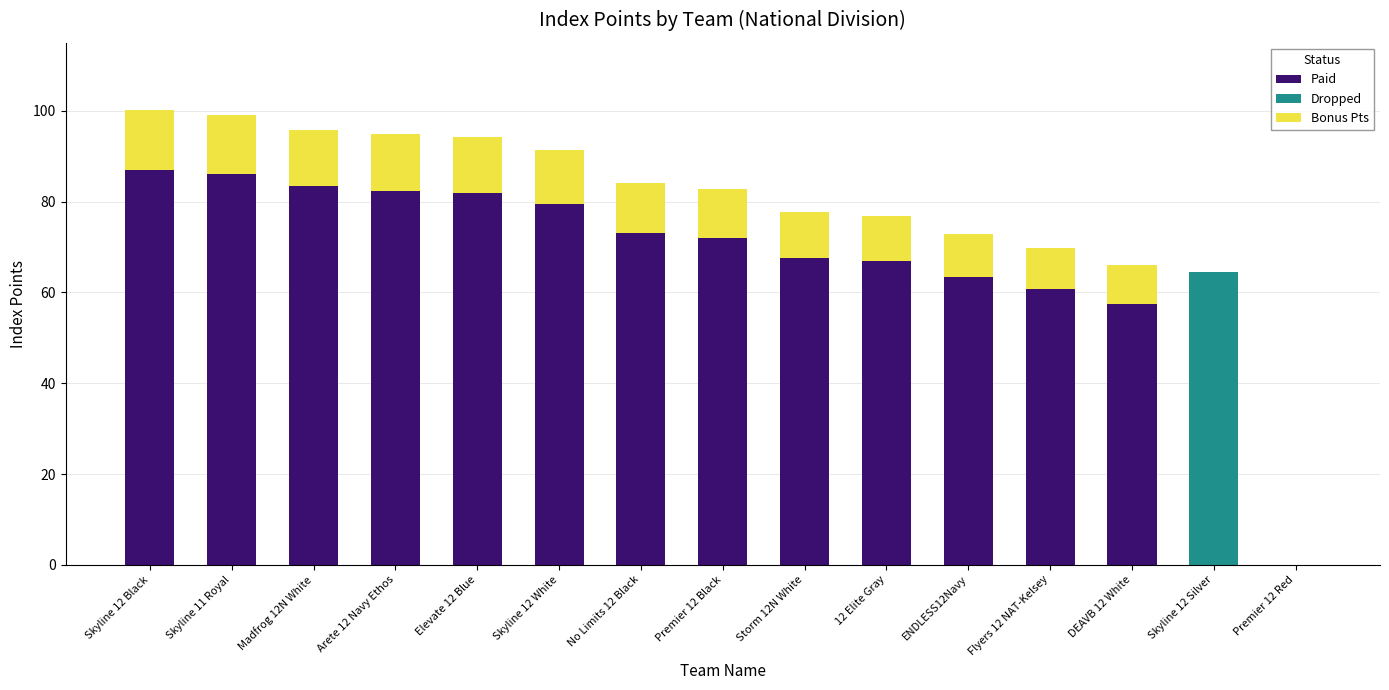

What is the sum of the Paid values at Storm 12N White and Madfrog 12N White?

151.0